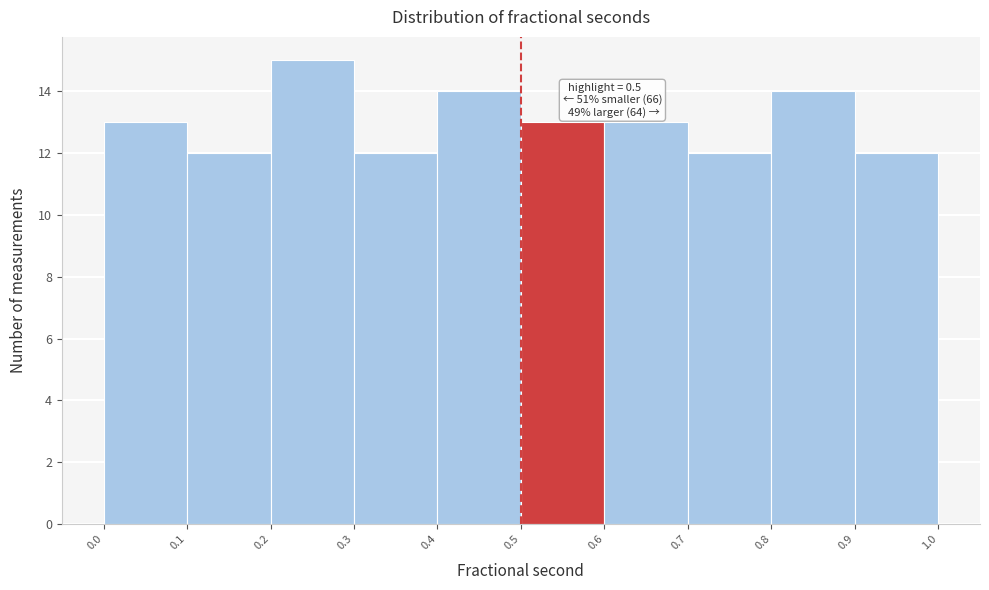

Which range on the x-axis has the tallest bar?

0.2 to 0.3